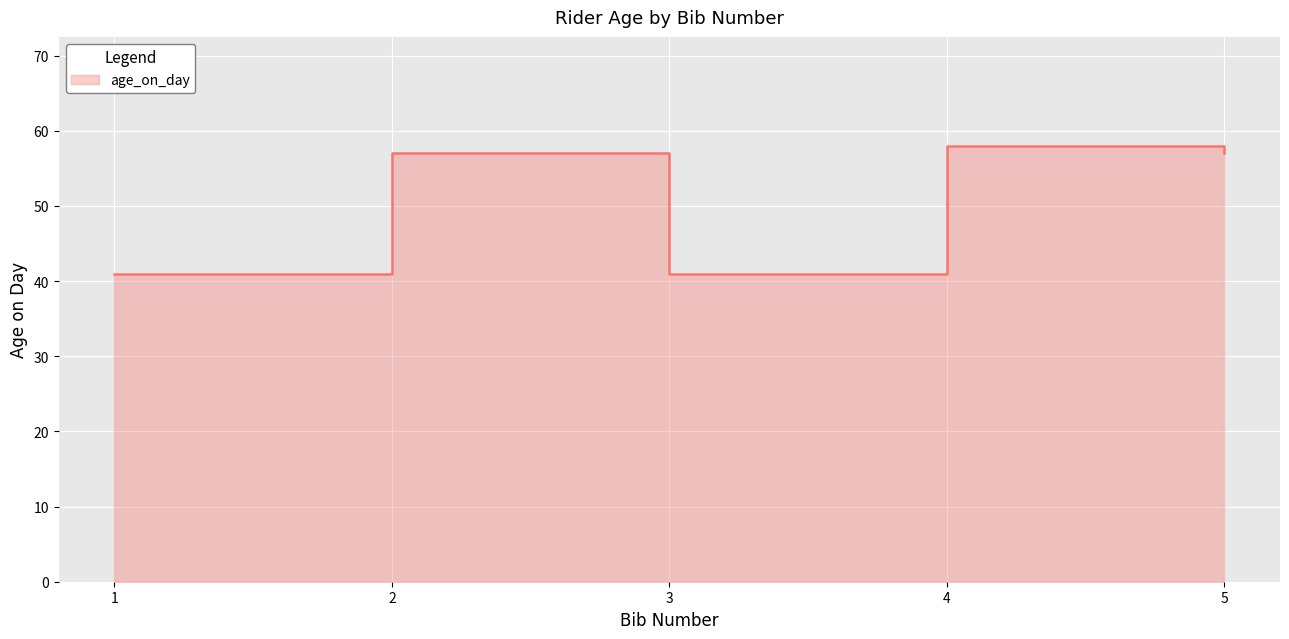

The chart shows a value of 72 at 1. True or false?

False